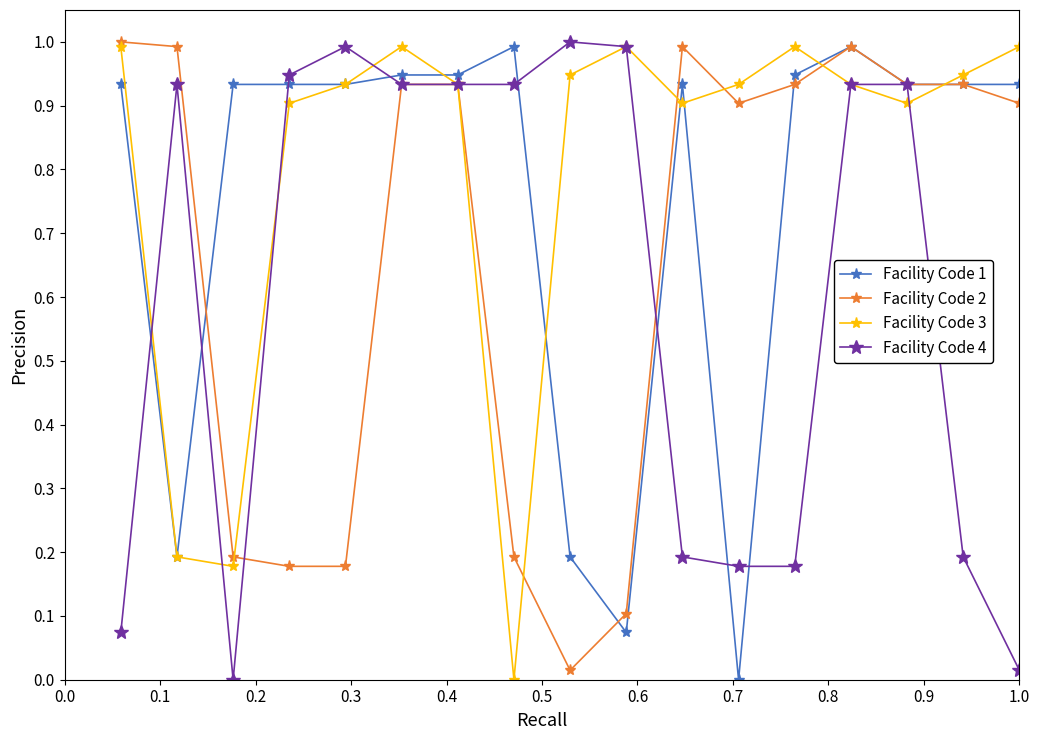

What is the sum of all Facility Code 1 values?

12.8